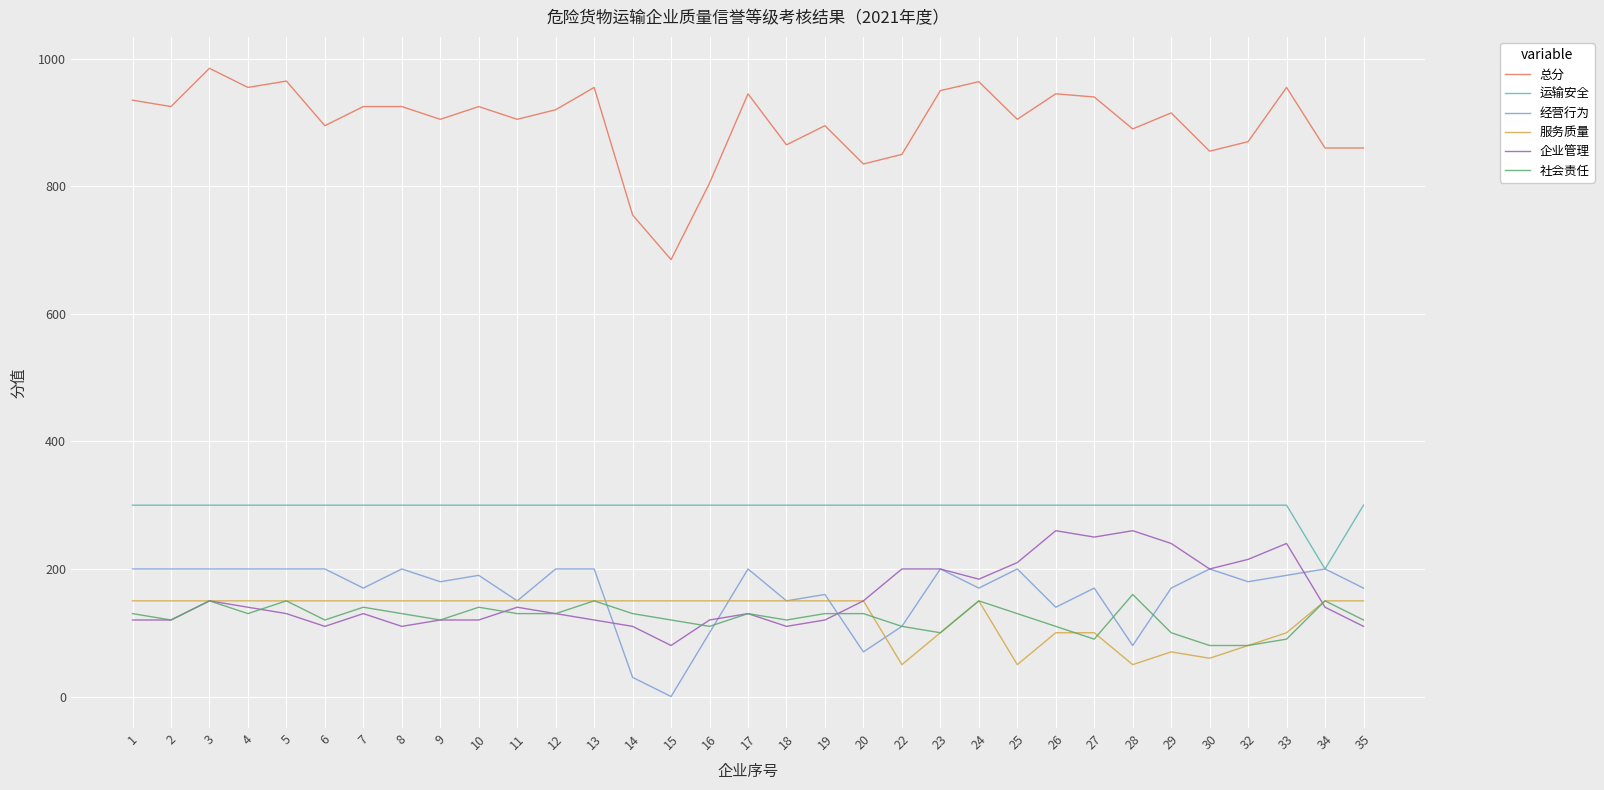

Which series has the largest total across all categories?

总分